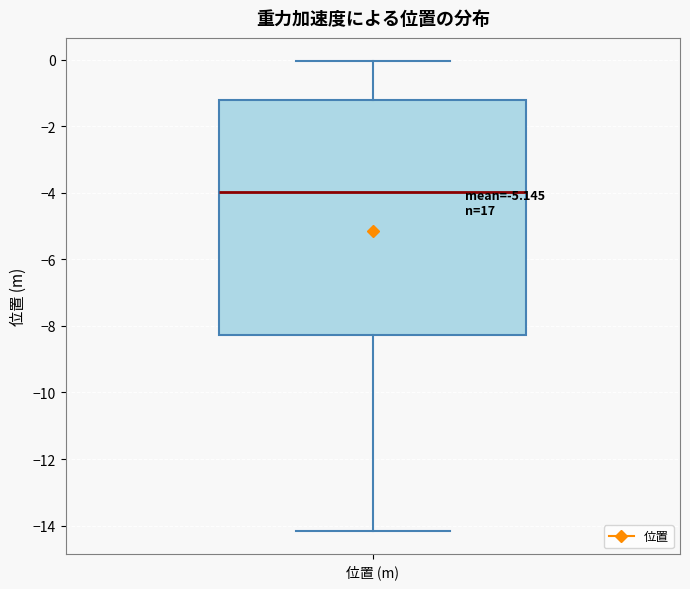

Read this box plot against the y-axis: the position of the median line, the range covered by the box, and the ends of both whiskers. The values are not printed on the chart, so give them approximately, as read against the axis.

median -4.0, box -8.2 to -1.2, whiskers -14.2 to 0.0